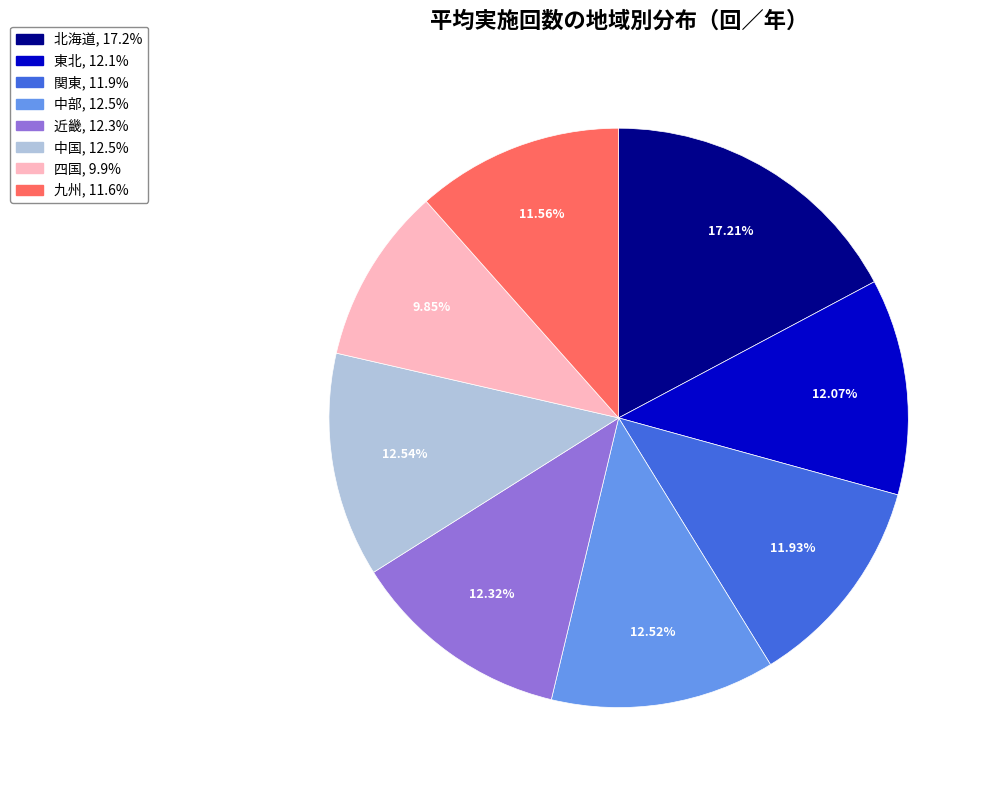

How many segments does this pie chart have?

8